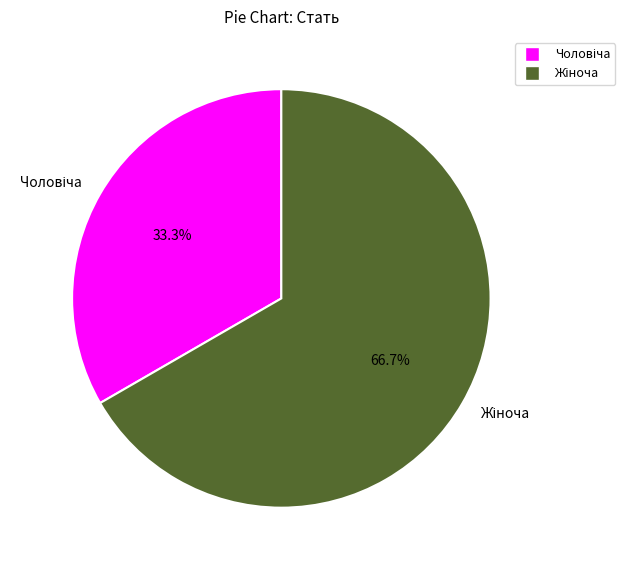

Does any single category account for the majority?

Yes